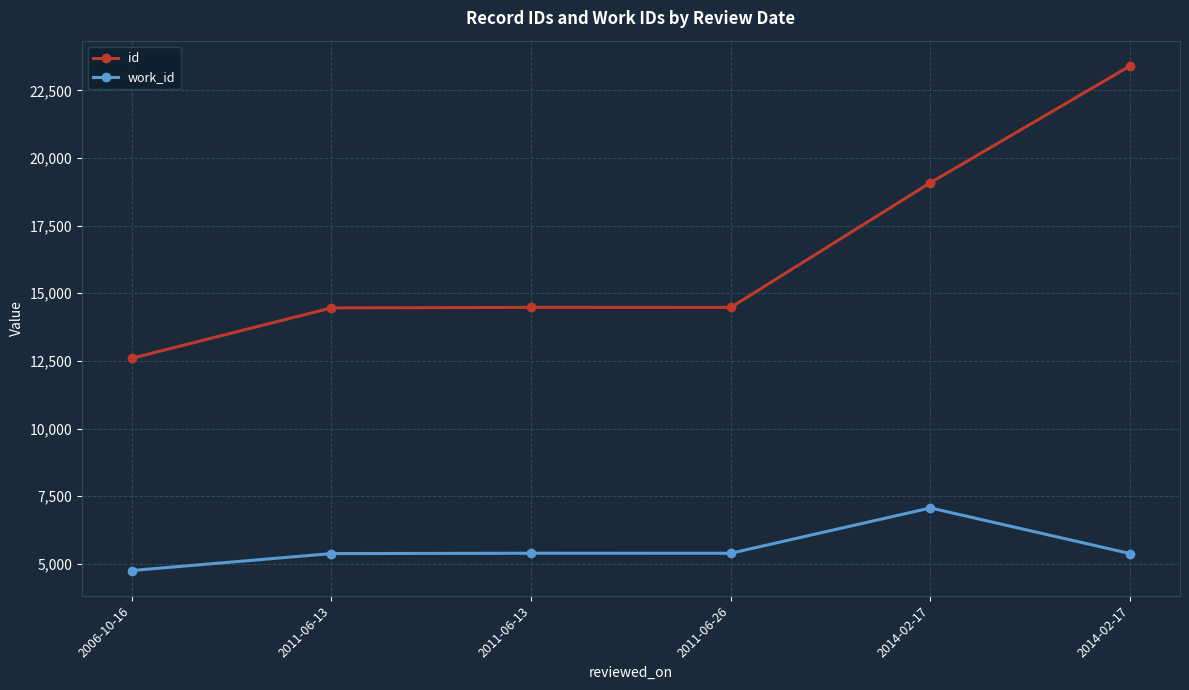

What are all the series names shown in the legend?

id, work_id